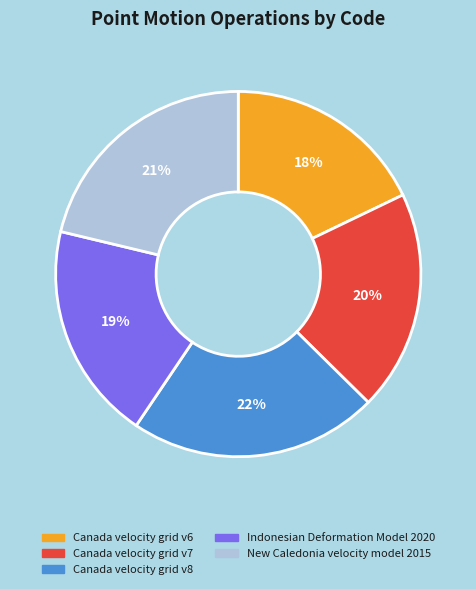

Do Canada velocity grid v6 and Canada velocity grid v8 together represent more than half of the pie?

No